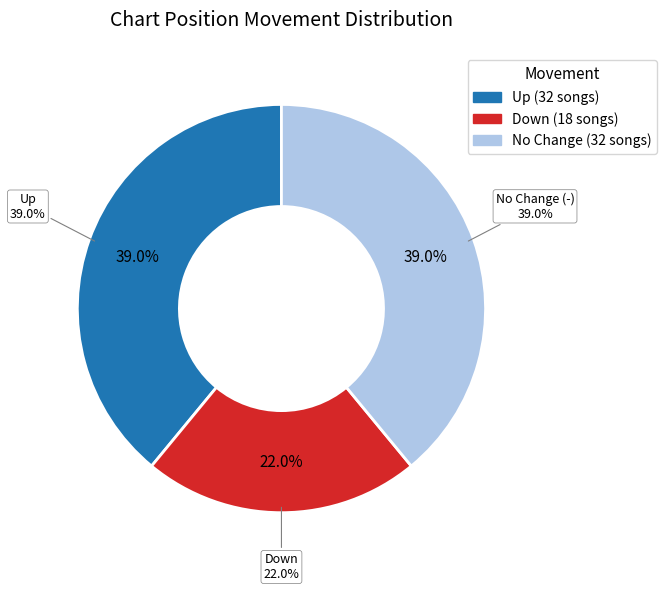

To the nearest percent, what percentage of the pie is -?

39%